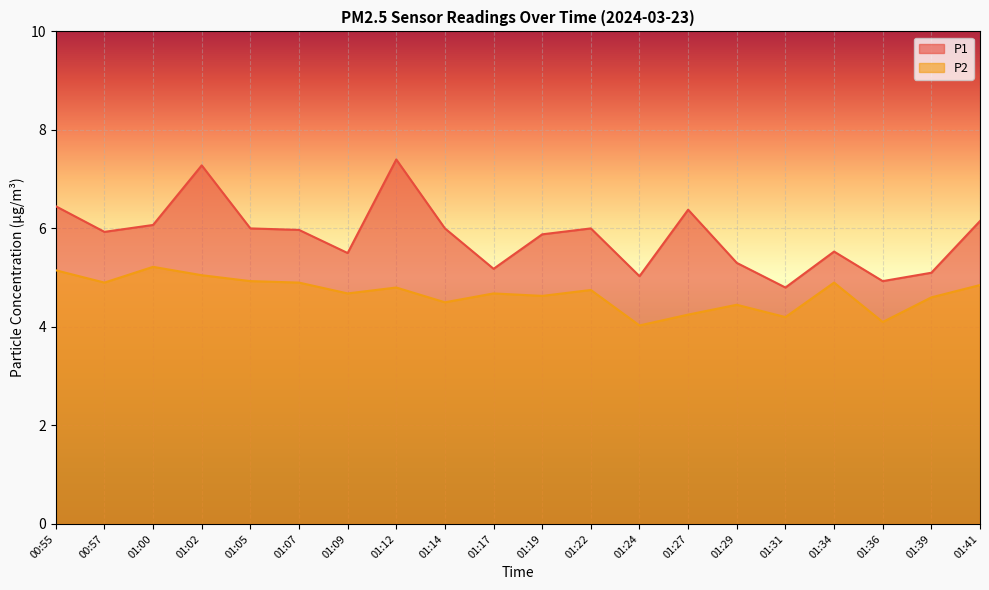

What are all the series names shown in the legend?

P1, P2